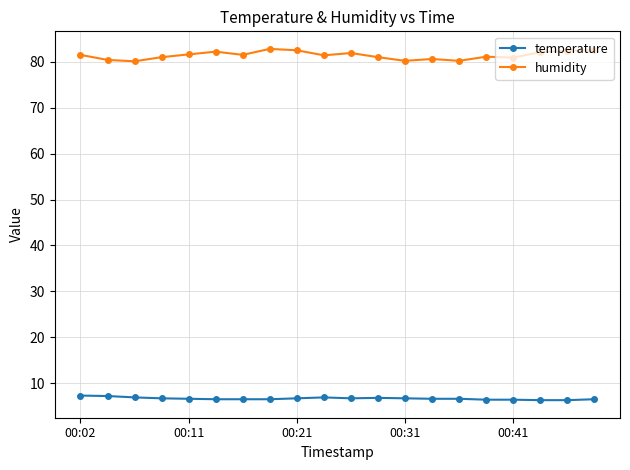

True or false: humidity and temperature intersect in this chart.

False